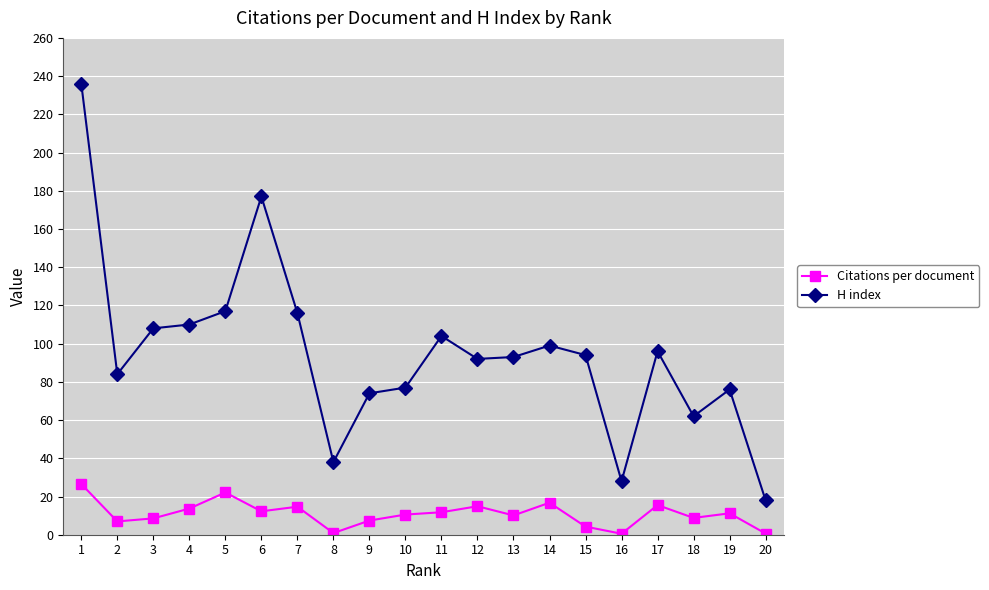

True or false: H index and Citations per document cross at least once.

False